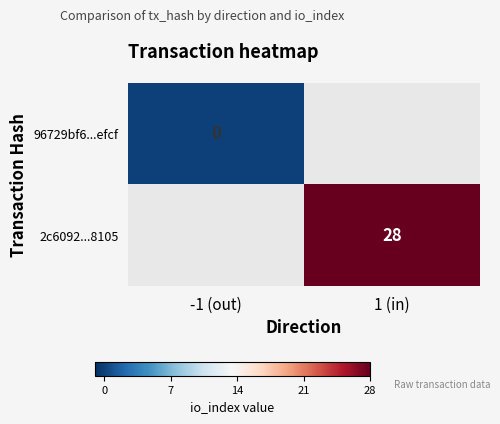

Is the value of 2c6092...8105 at 1 (in) greater than the value of 96729bf6...efcf at -1 (out)?

Yes